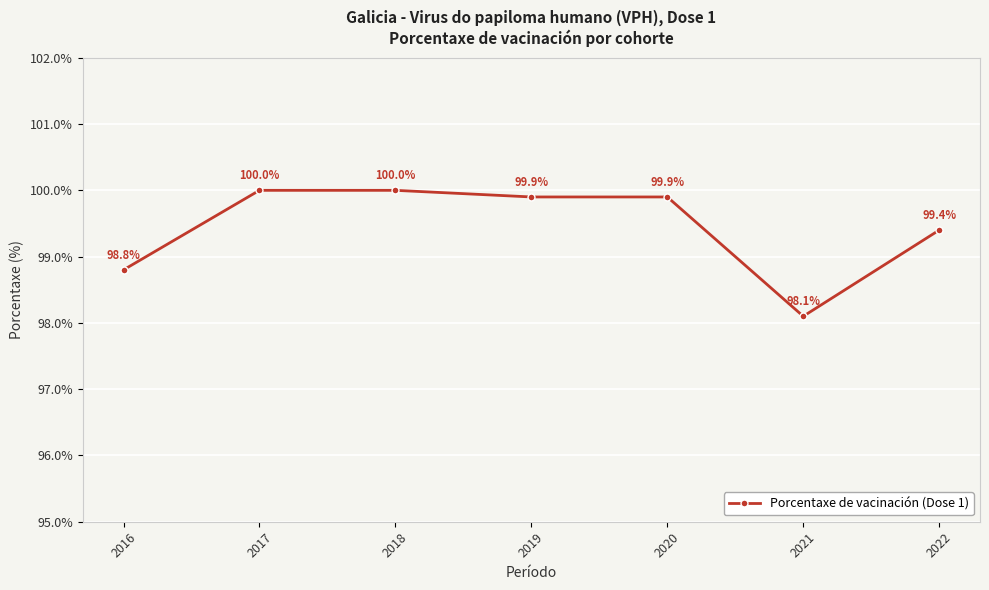

At which label is the value closest to 99?

2016